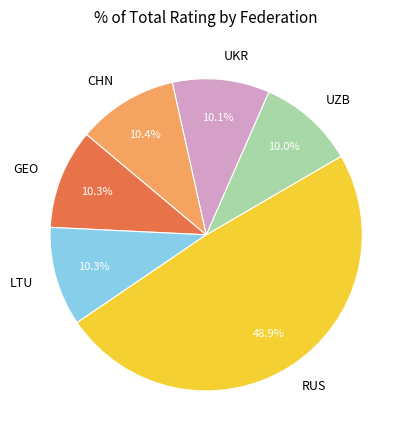

To the nearest percent, what is the combined percentage of UZB and RUS?

59%